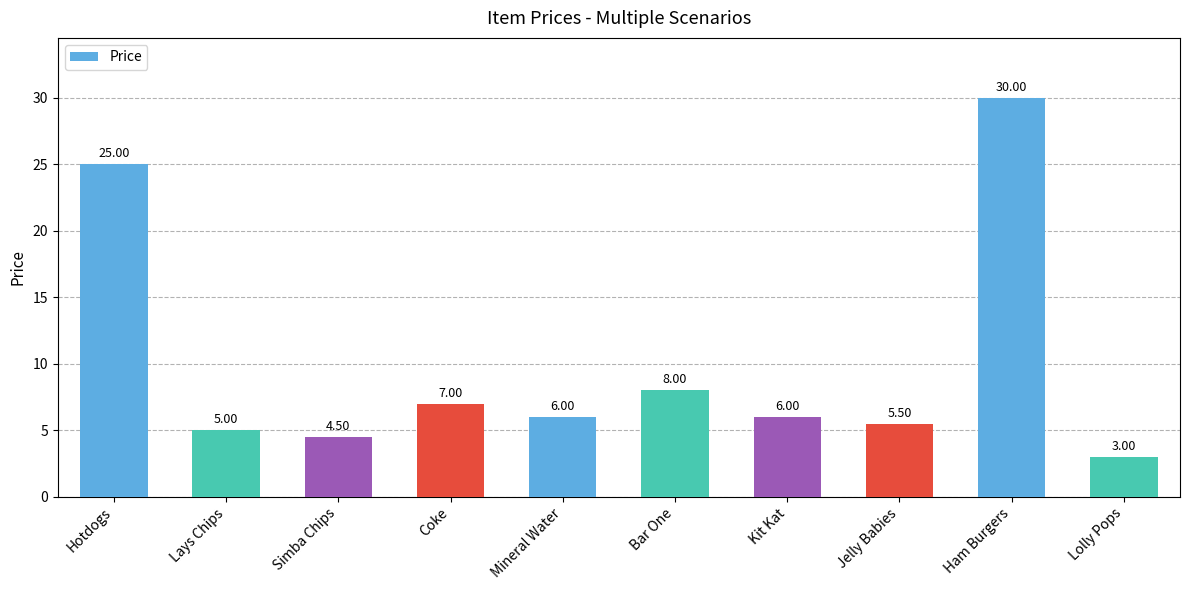

Where does the data first go above 6?

Hotdogs